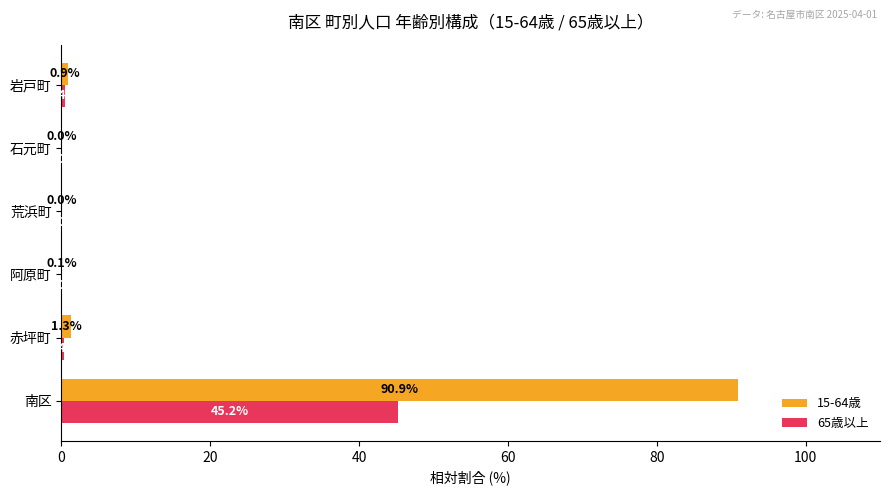

What is the maximum value shown in the chart?

90.9